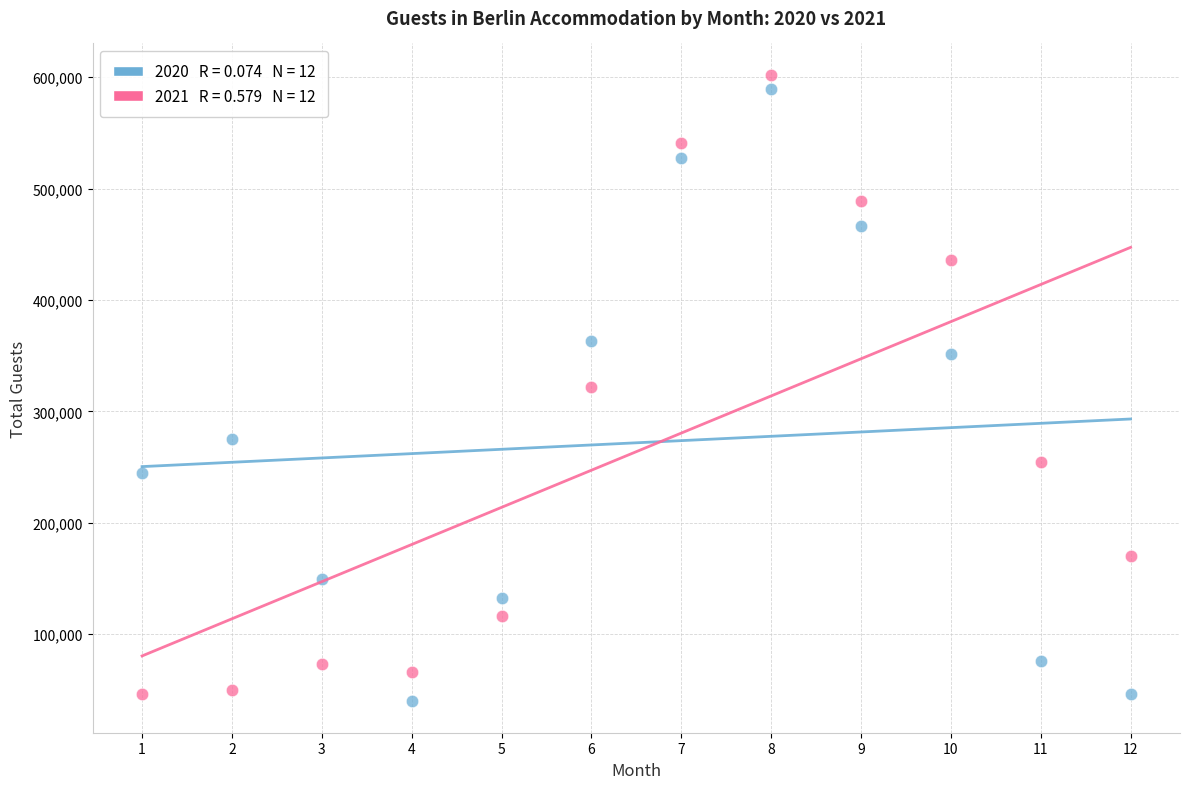

Across all data points, what is the range of X values (max minus min)?

11